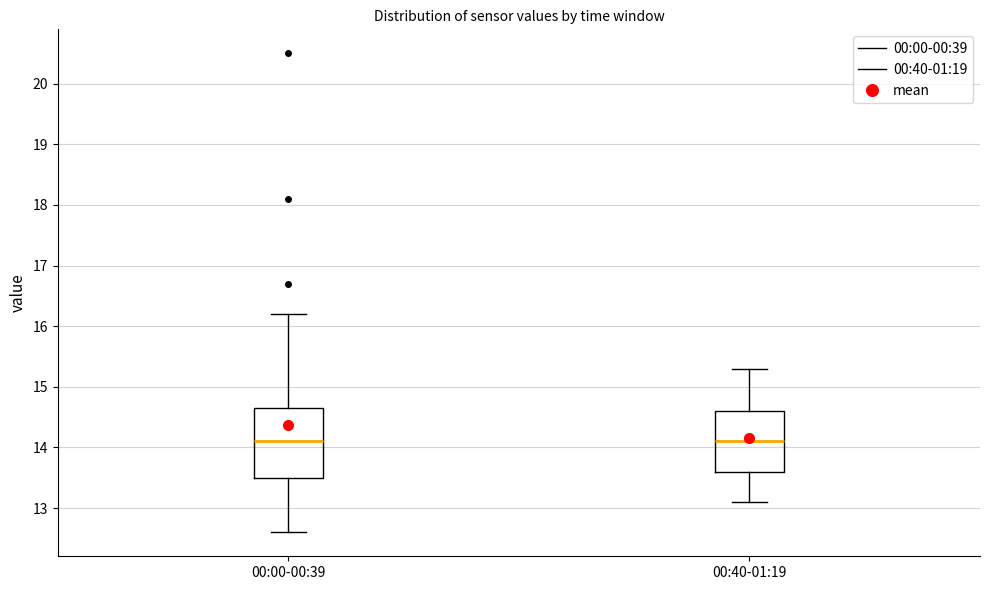

Reading left to right, read every box against the y-axis: the position of its median line, the range the box covers, and the ends of its whiskers. The values are not printed on the chart, so give them approximately, as read against the axis.

00:00-00:39: median 14.1, box 13.5 to 14.7, whiskers 12.6 to 16.2
00:40-01:19: median 14.1, box 13.6 to 14.6, whiskers 13.1 to 15.3